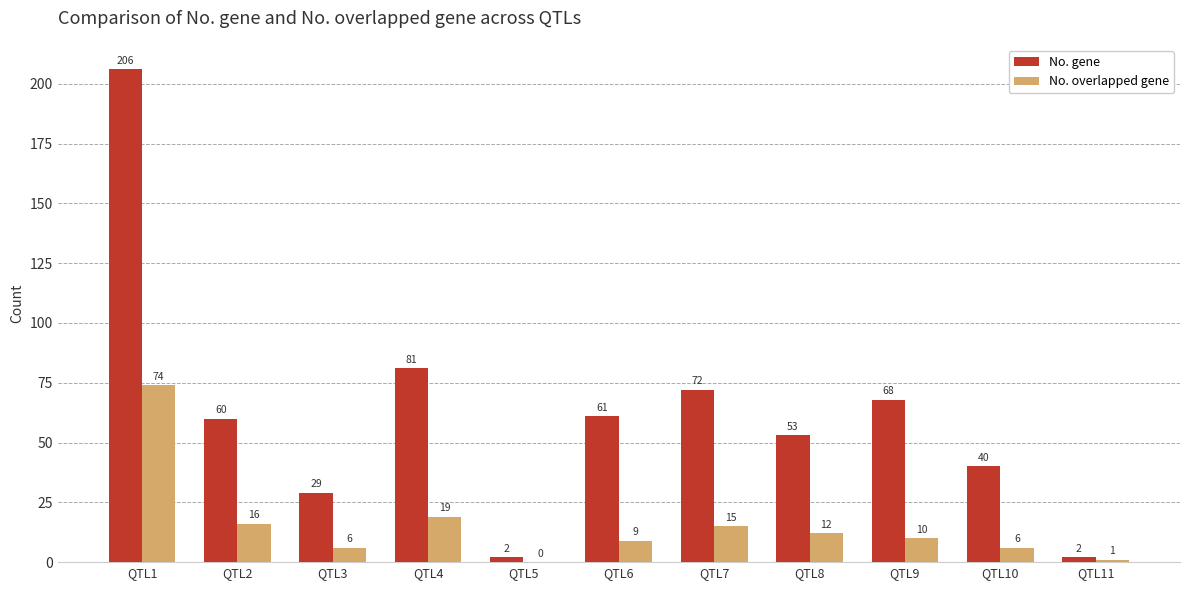

Reading right to left, transcribe all the data shown in this chart.

No. gene: 2	40	68	53	72	61	2	81	29	60	206
No. overlapped gene: 1	6	10	12	15	9	0	19	6	16	74